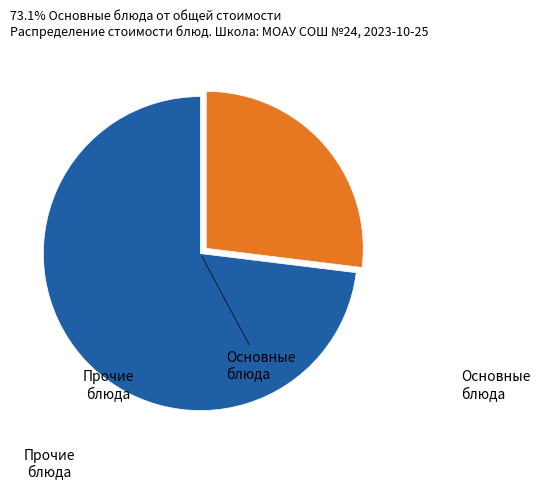

Is there any slice that represents more than half of the pie?

Yes